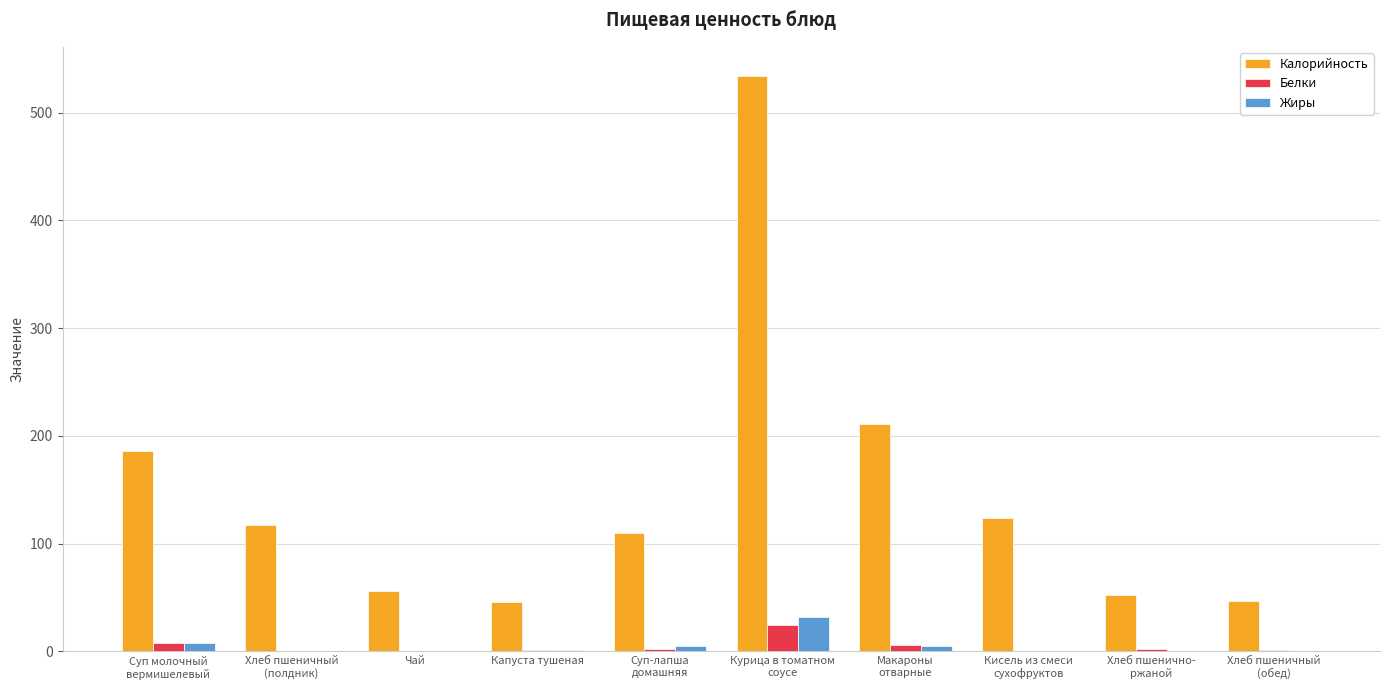

Between Хлеб пшеничный
(полдник) and Курица в томатном
соусе, which series saw the biggest shift?

Калорийность